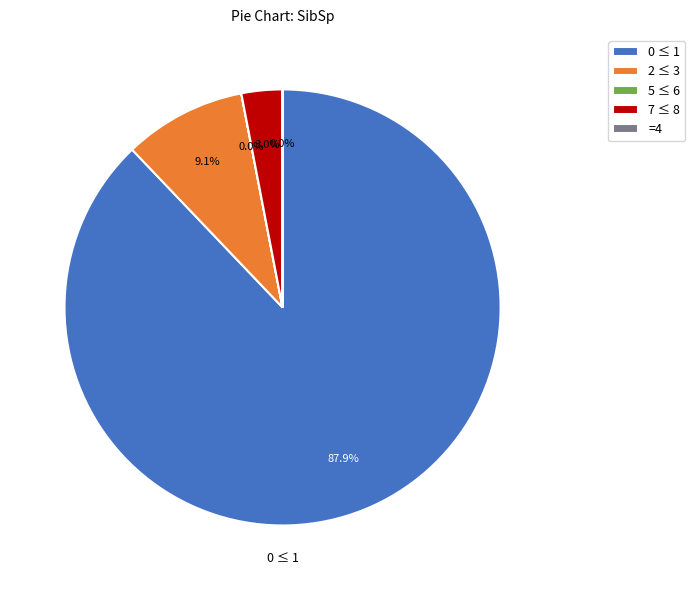

Combined, what portion of the pie is 0 ≤ 1 and 2 ≤ 3?

97.0%